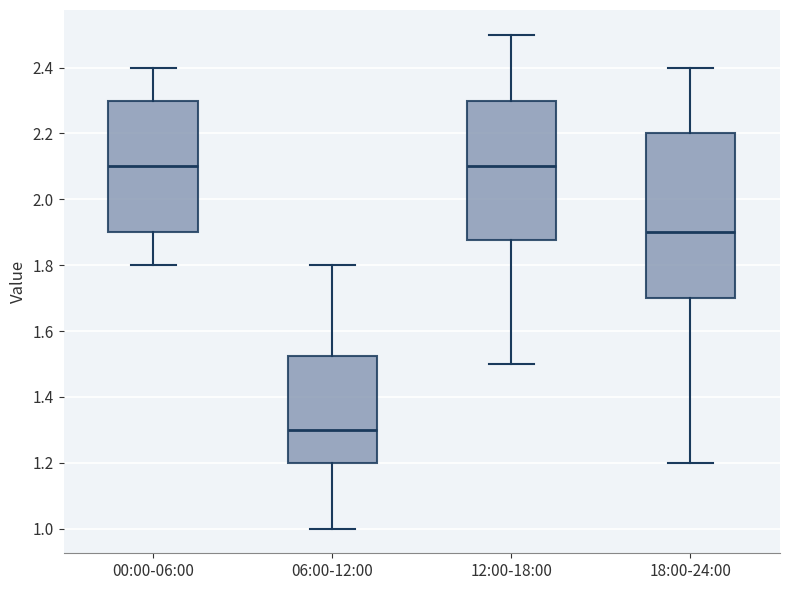

Which box is the tallest, from its lower edge to its upper edge?

18:00-24:00